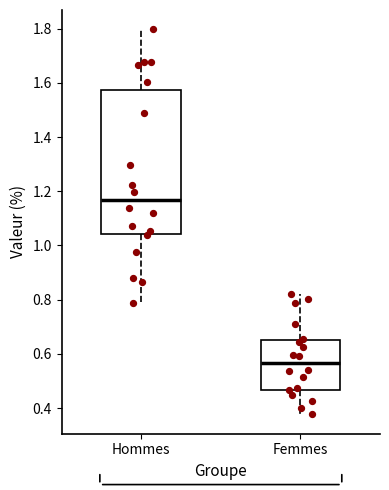

Where does the lower whisker of the box for Femmes end on the y-axis? The values are not printed on the chart, so give them approximately, as read against the axis.

0.38